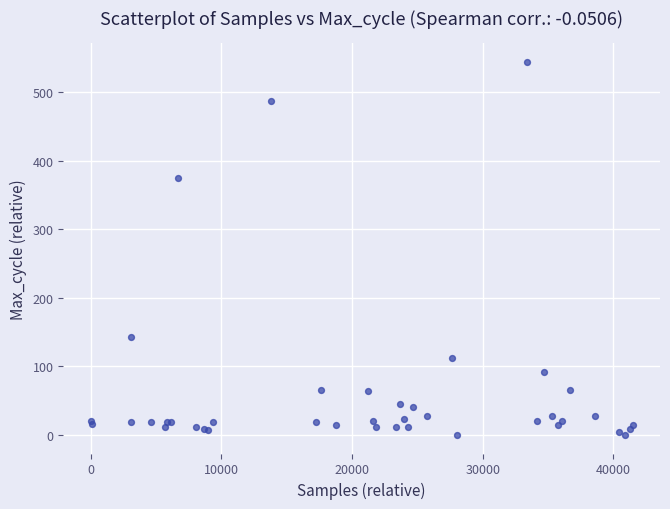

What Y value in the scatter plot is closest to 272?

375